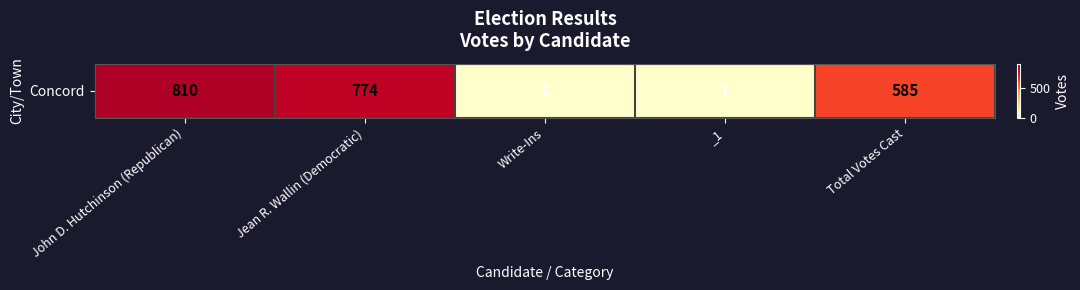

At which label is the value closest to 405?

Total Votes Cast